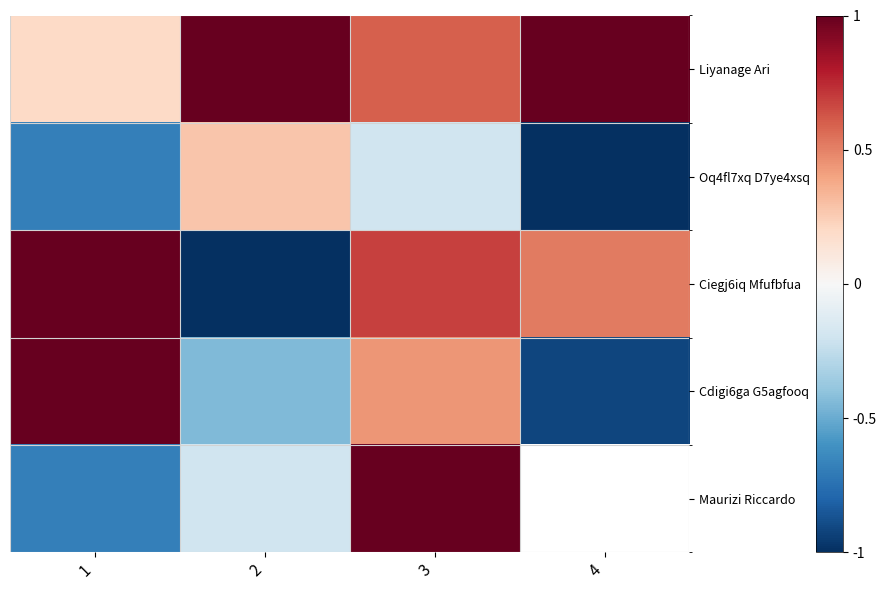

Which label corresponds to the largest value in the chart?

2